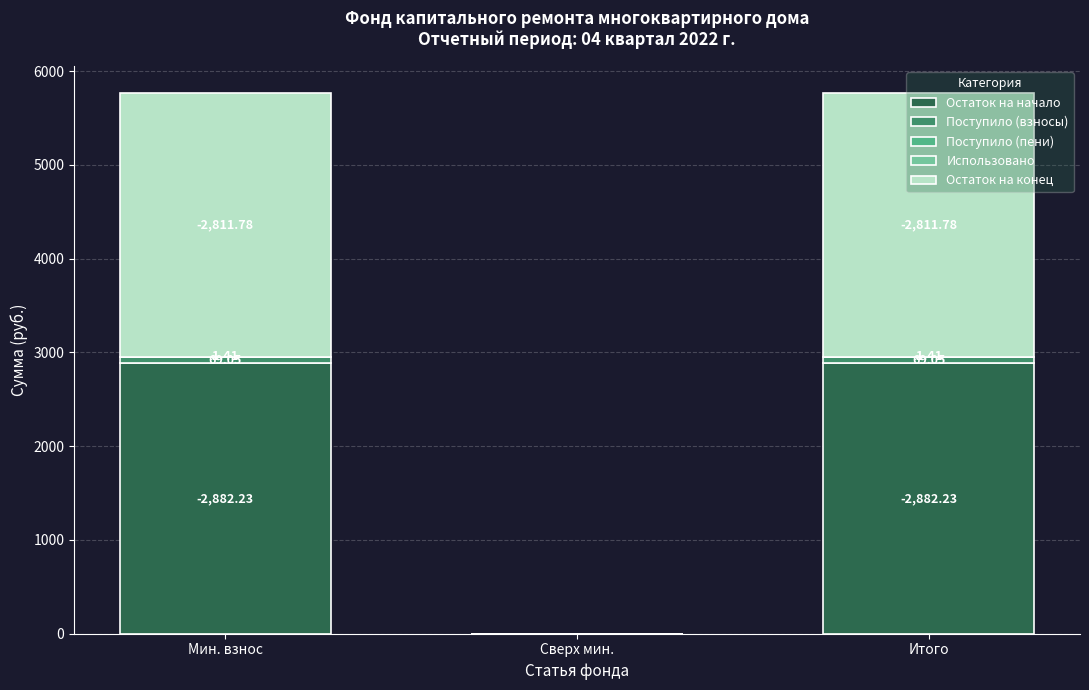

What is the total value across all series at Мин. взнос?

5764.5